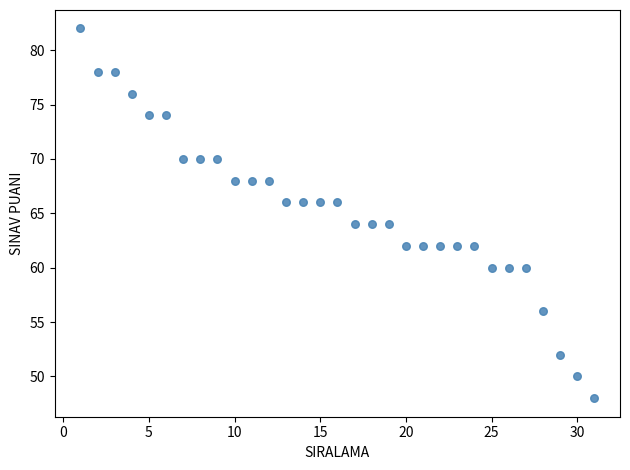

What is the range of X values (max minus min)?

30